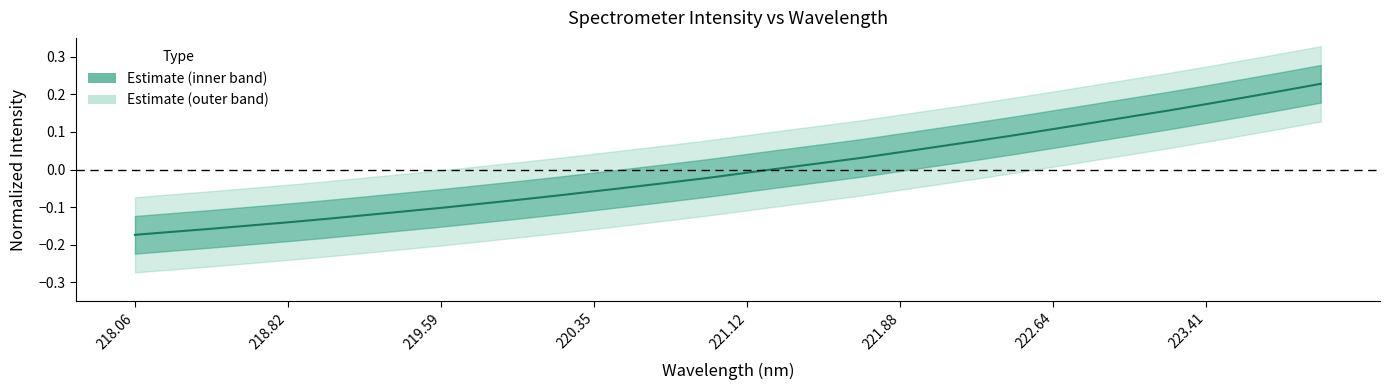

True or false: the data shows -0.2 at 219.59.

False